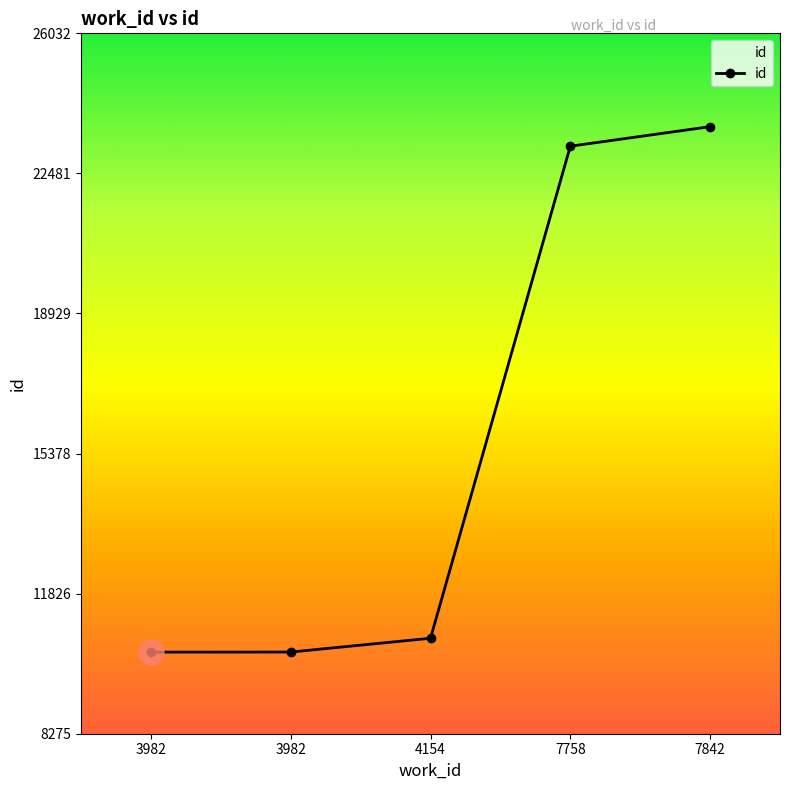

True or false: the data shows 33408 at 7842.

False